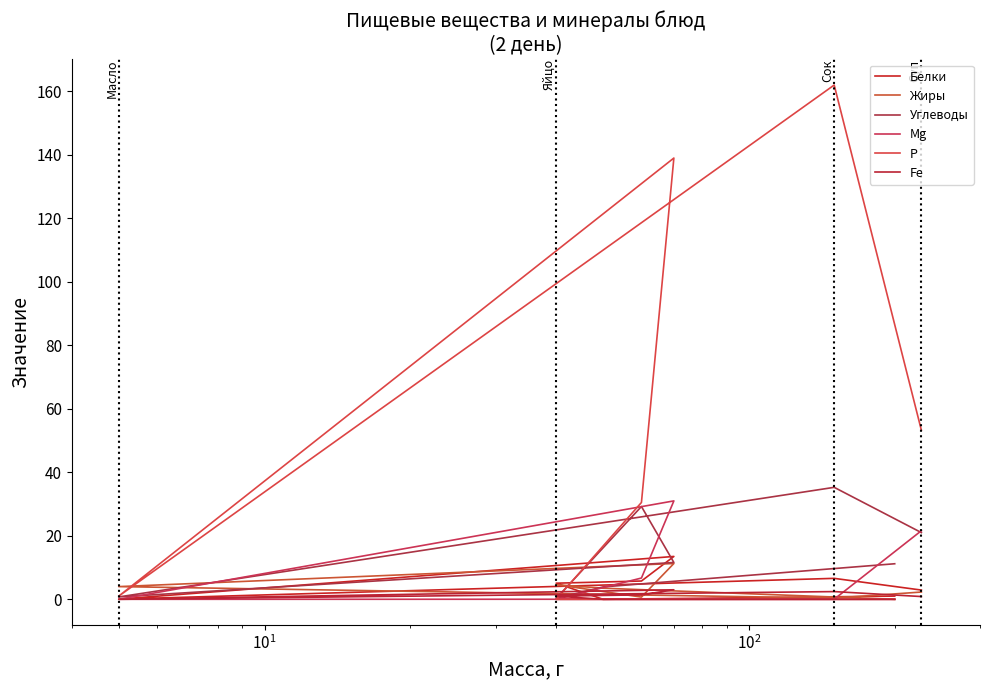

How many intersections are there between Р and Жиры?

3